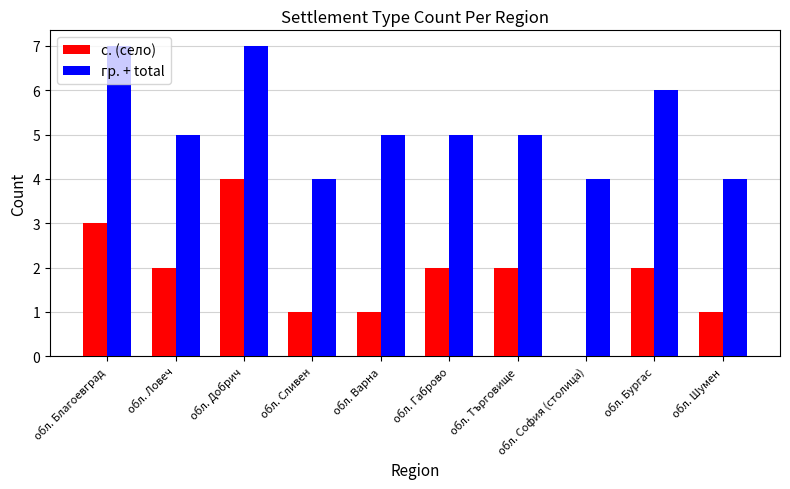

What is the sum of the гр. + total values at обл. Варна and обл. Добрич?

12